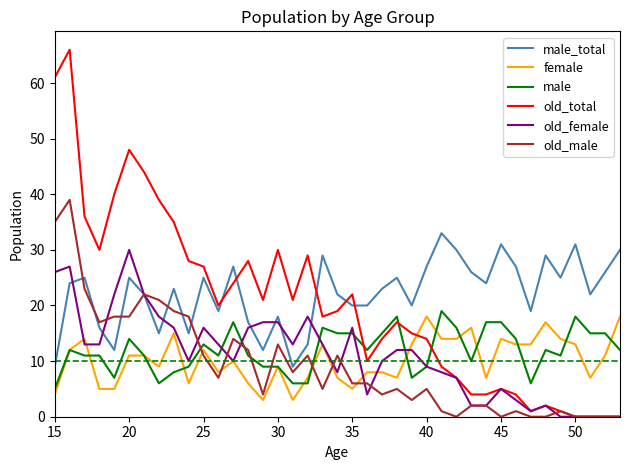

What is the average value of the female series?

10